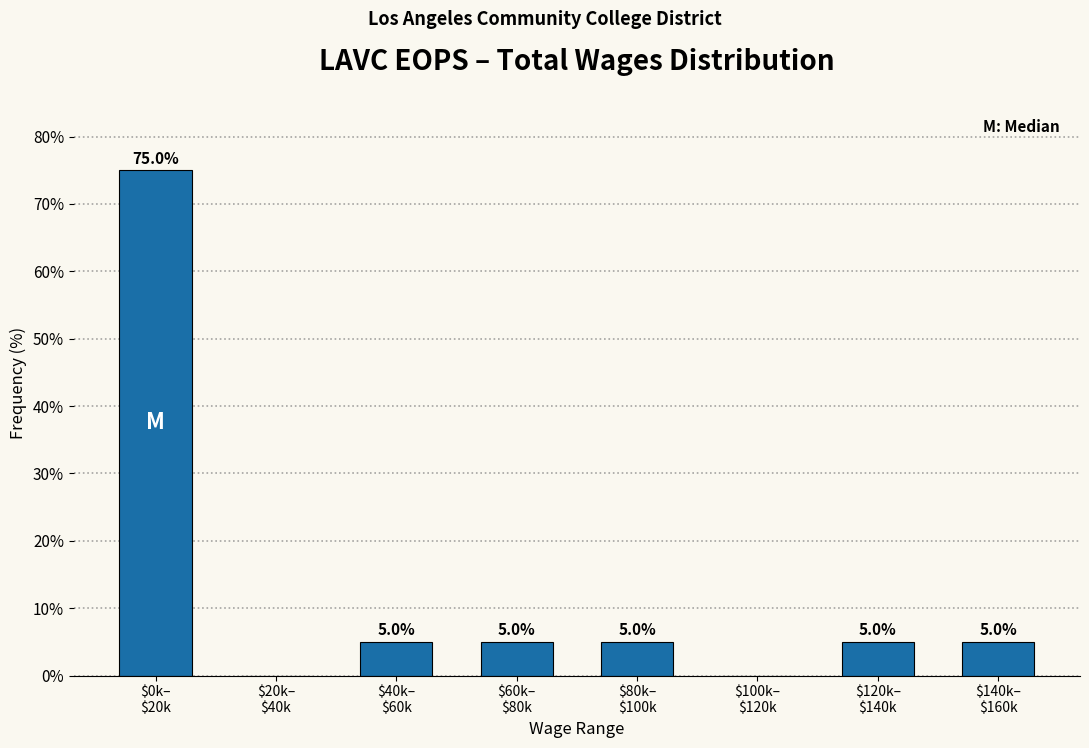

What is the greatest value displayed?

75